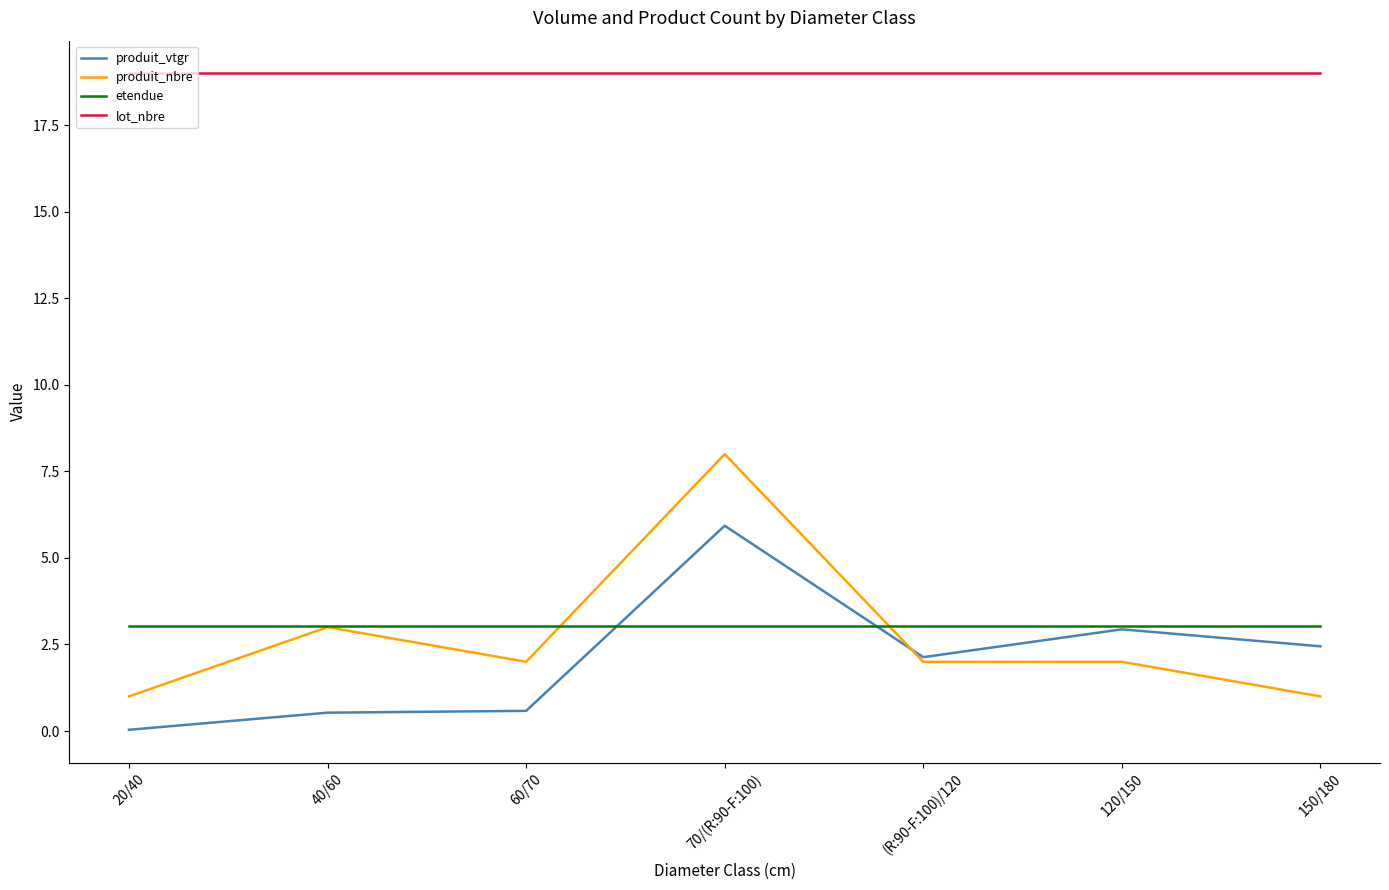

At which category is the sum across all series the highest?

70/(R:90-F:100)